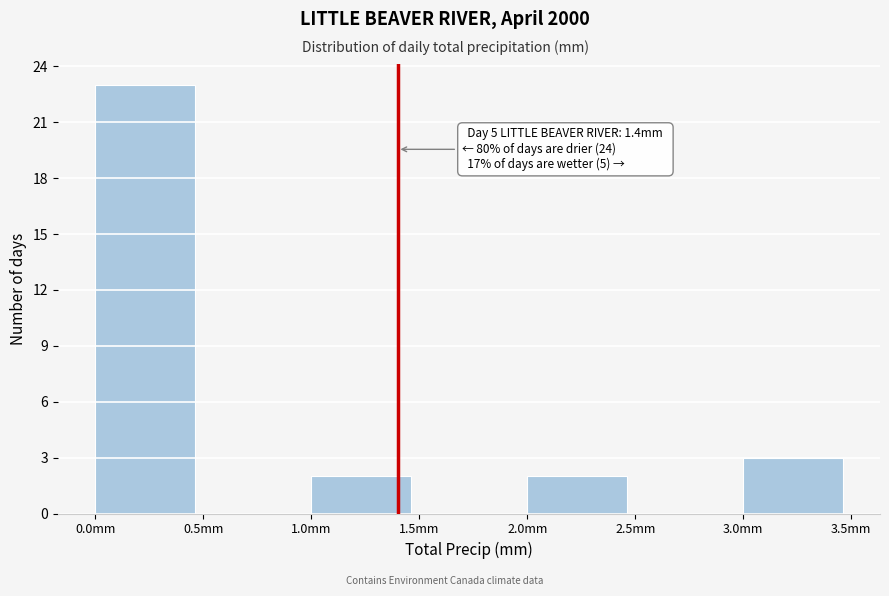

Over which range of the x-axis is the bar tallest?

0.0 to 0.5